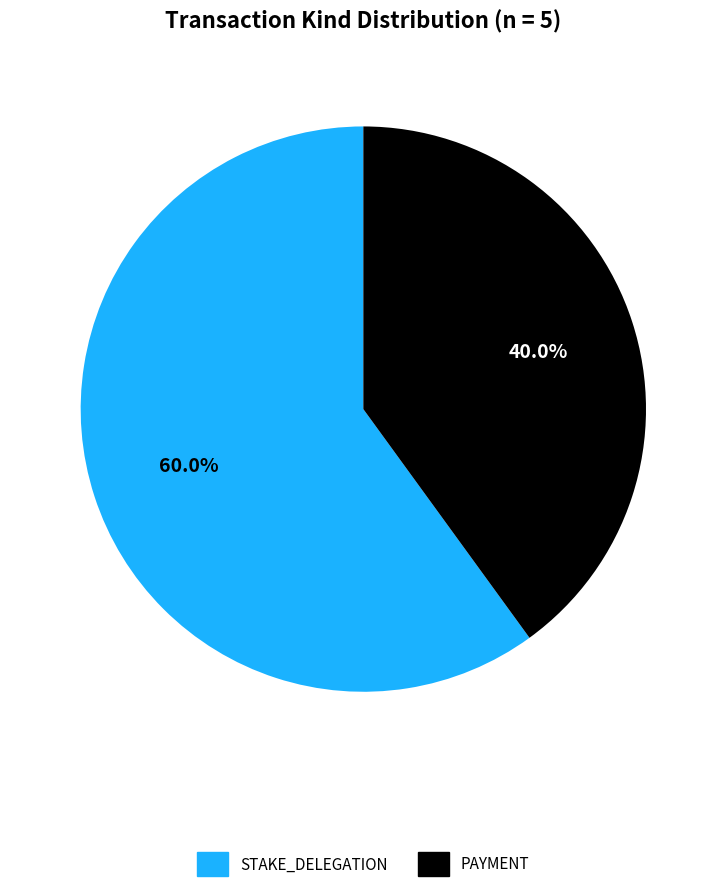

Which slice represents more than half of the pie?

STAKE_DELEGATION